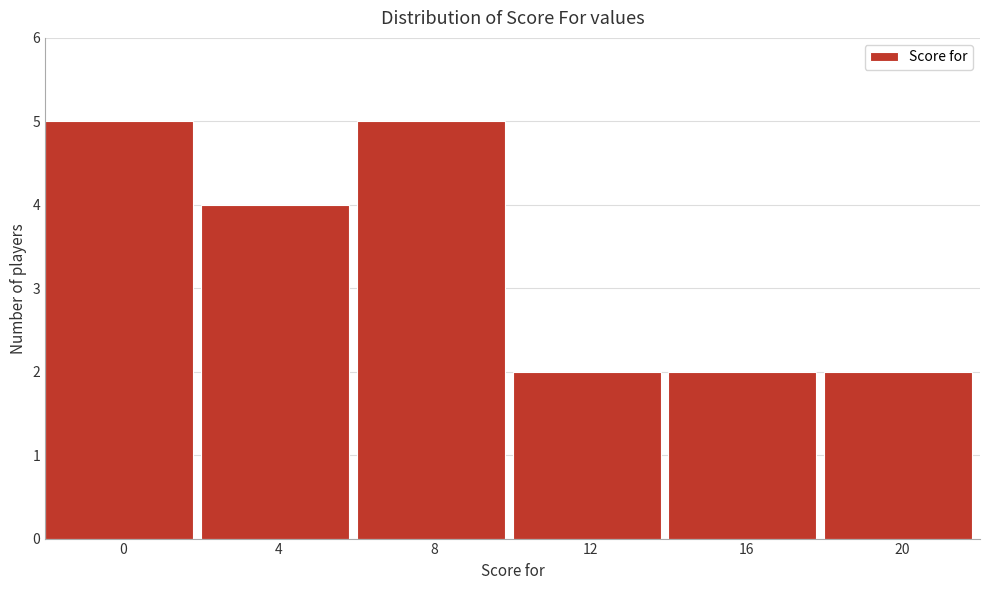

Reading right to left, extract all data points from this chart.

2	2	2	5	4	5